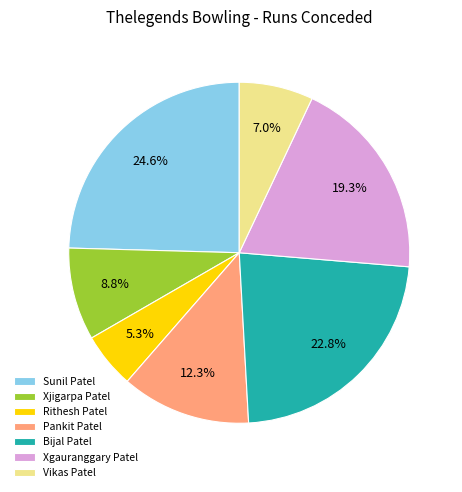

Between Sunil Patel and Xgauranggary Patel, which is larger?

Sunil Patel